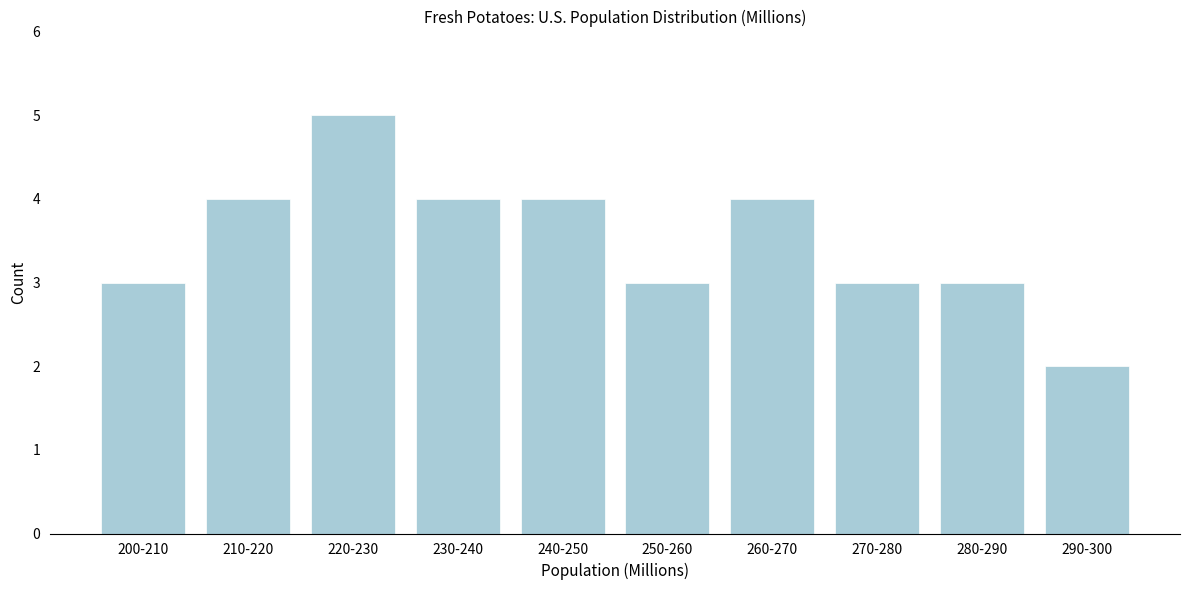

Reading right to left, what are all the values shown in this chart?

290-300=2	280-290=3	270-280=3	260-270=4	250-260=3	240-250=4	230-240=4	220-230=5	210-220=4	200-210=3